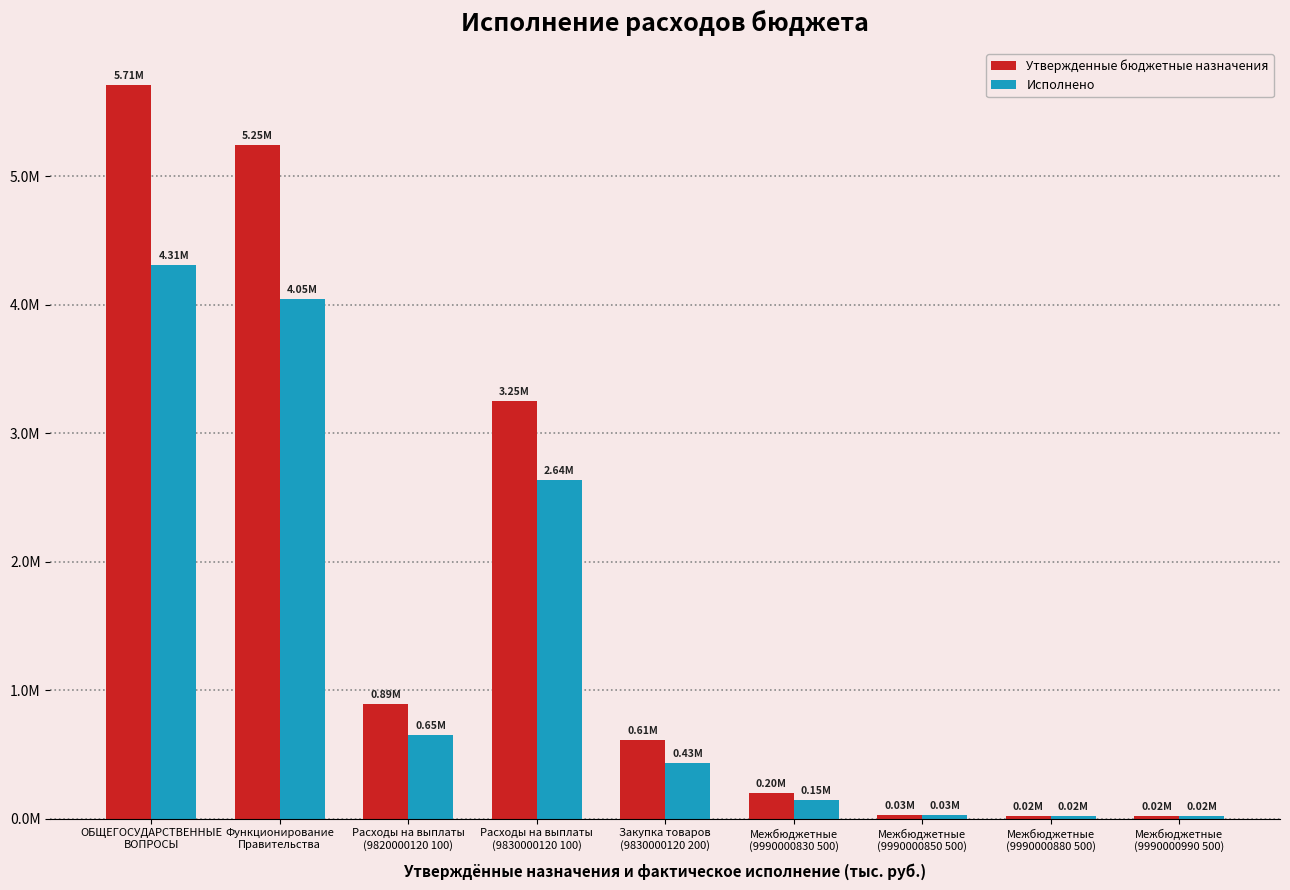

What is the label of the 7th bar from the left?

Межбюджетные
(9990000850 500)